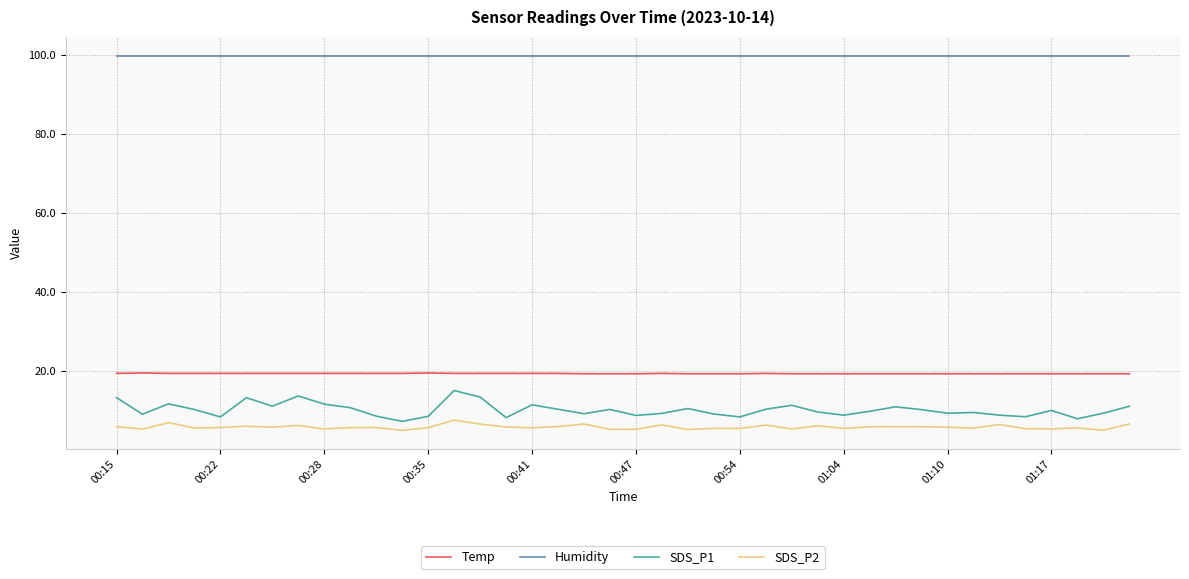

What is the highest value of the SDS_P2 series?

7.5